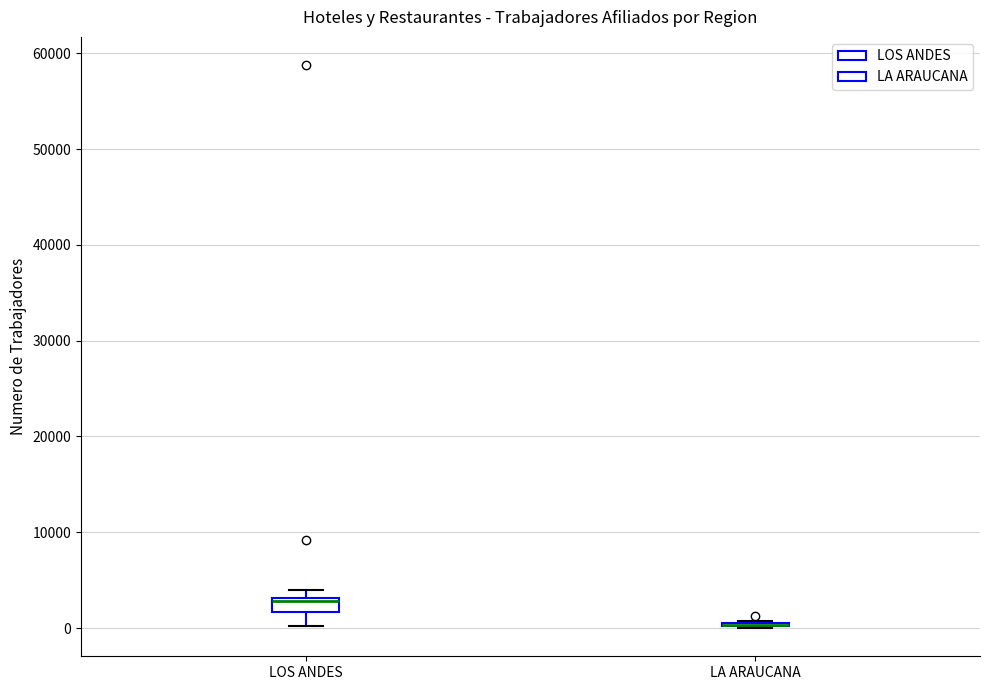

Where is the lower edge of the box for LA ARAUCANA on the y-axis? The values are not printed on the chart, so give them approximately, as read against the axis.

0